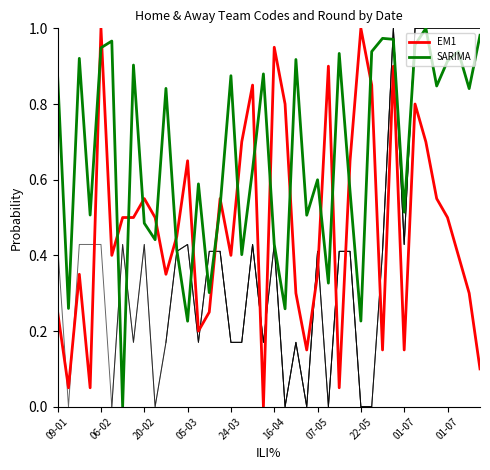

What is the difference between the maximum and minimum values in the SARIMA series?

1.0